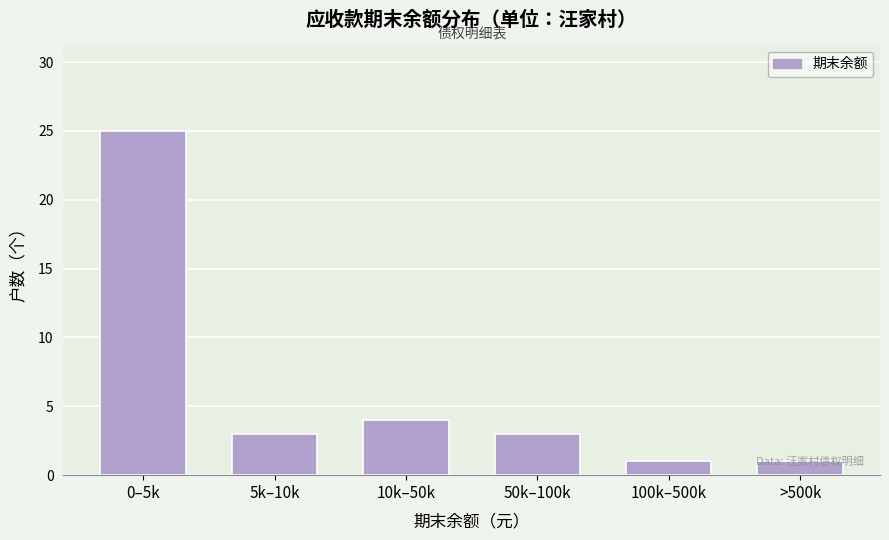

What is the ratio of the value at 50k–100k to the value at >500k?

3.0